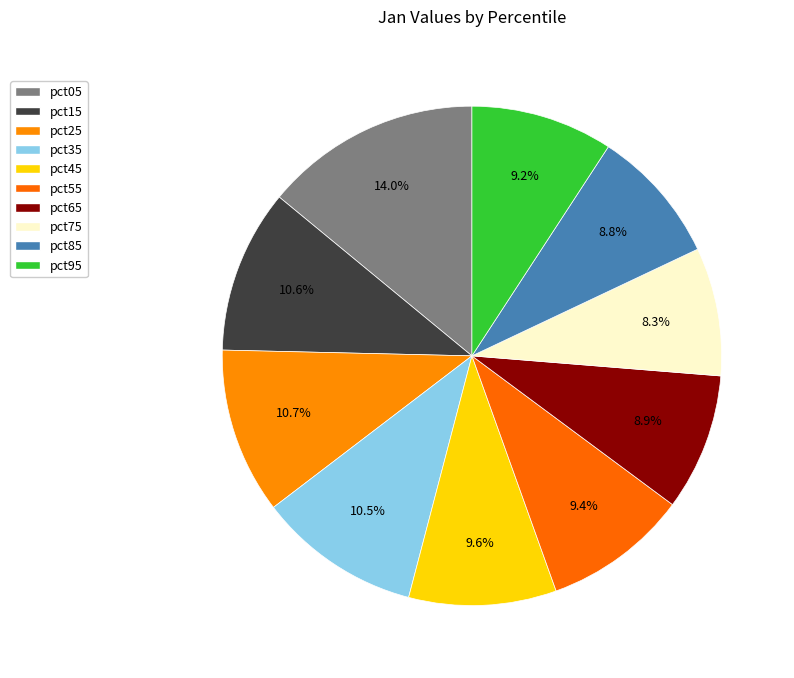

To the nearest percent, what is the difference between the largest and smallest slice percentages?

6%